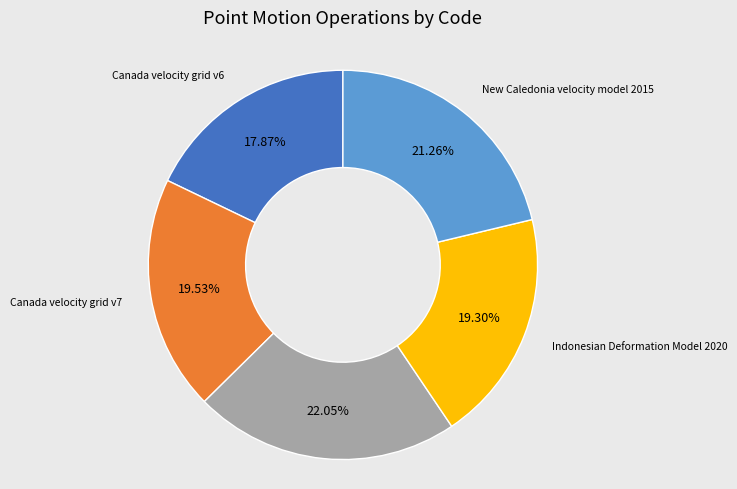

Does any single category account for the majority?

No